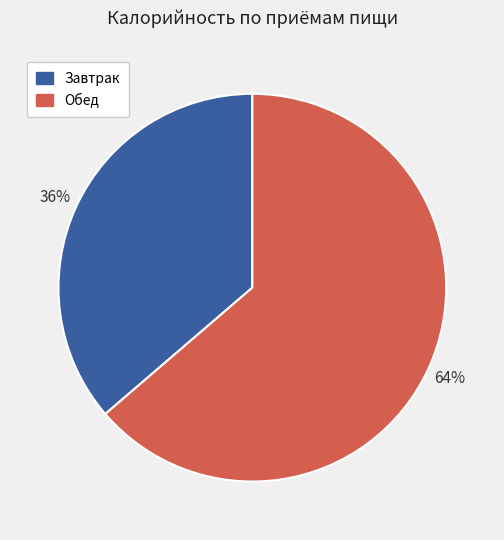

To the nearest percent, what percentage of the pie is Обед?

64%